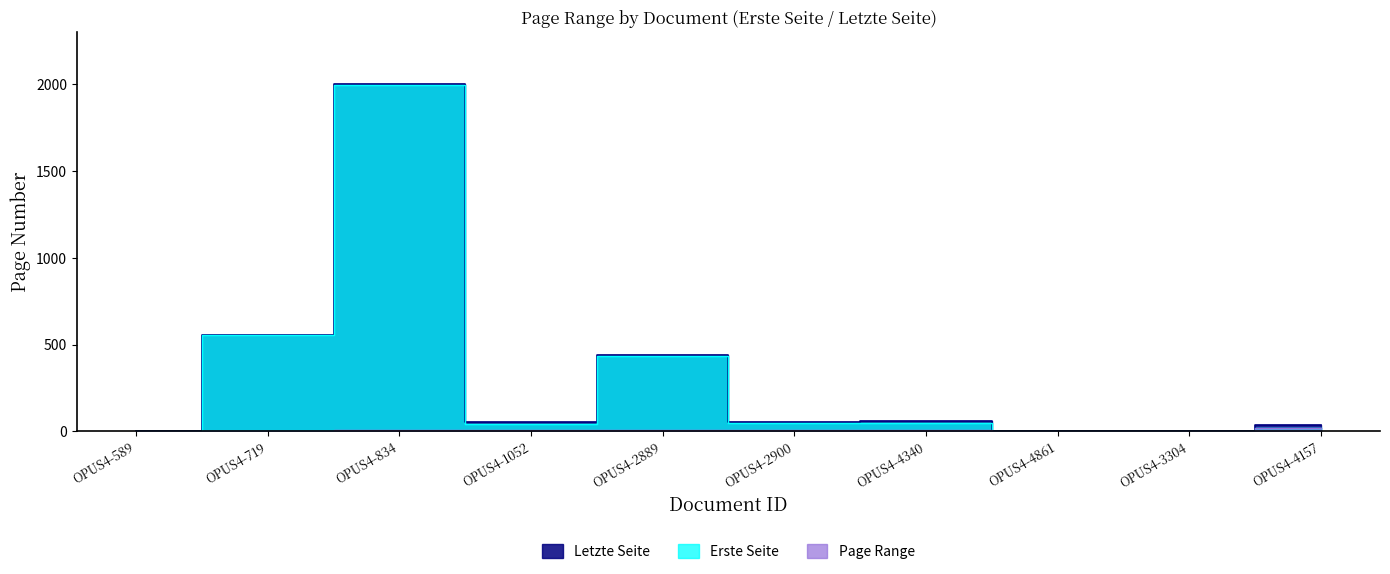

What is the value of the Erste Seite point at the 5th from the left?

432